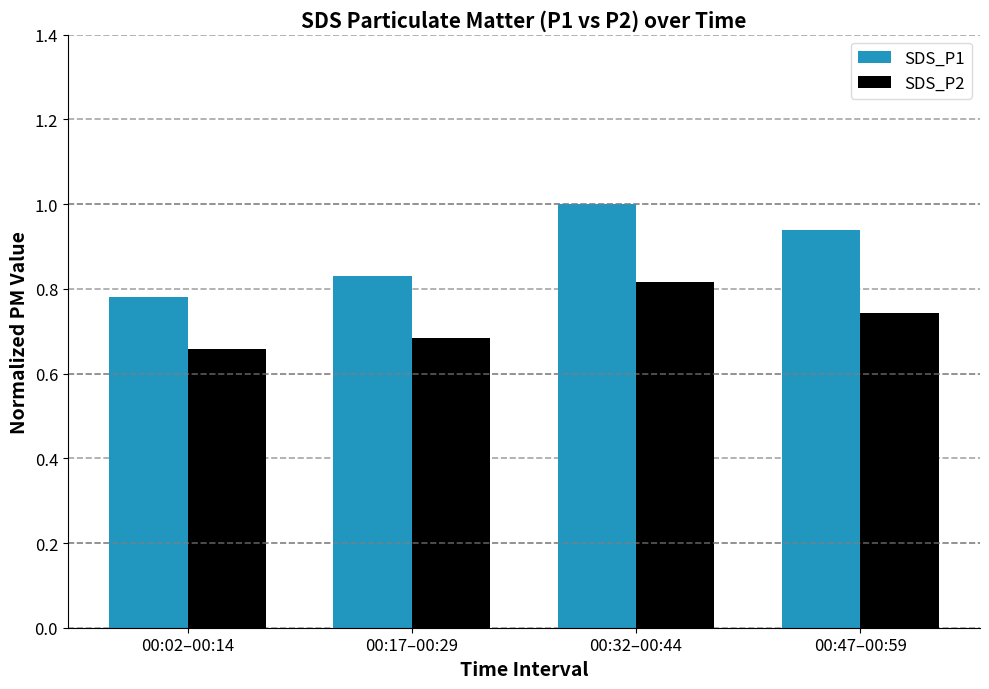

At which label is SDS_P2 closest to 0?

00:02–00:14